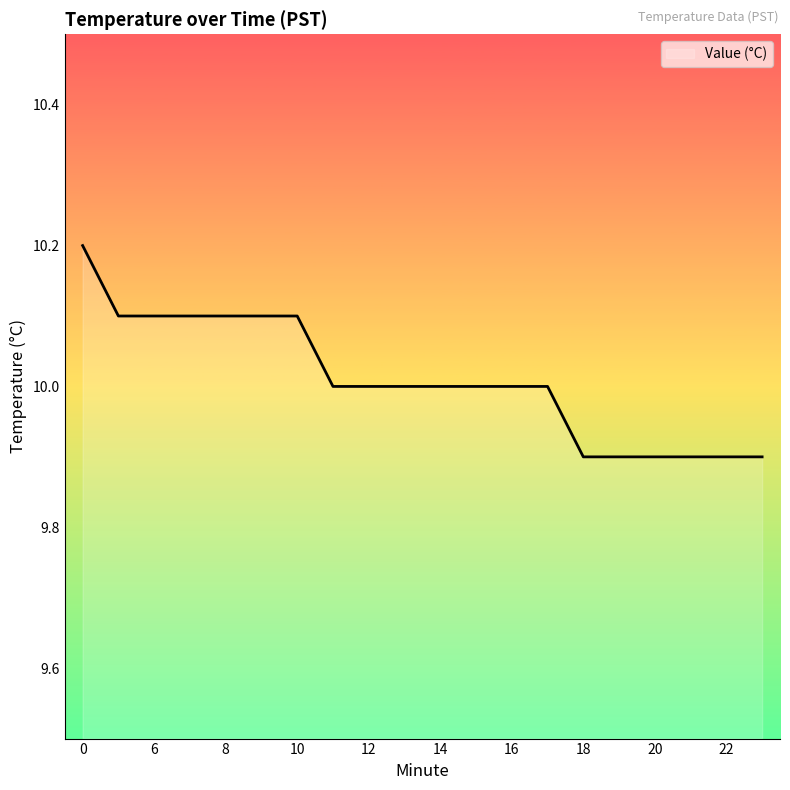

What is the smallest value displayed?

9.9